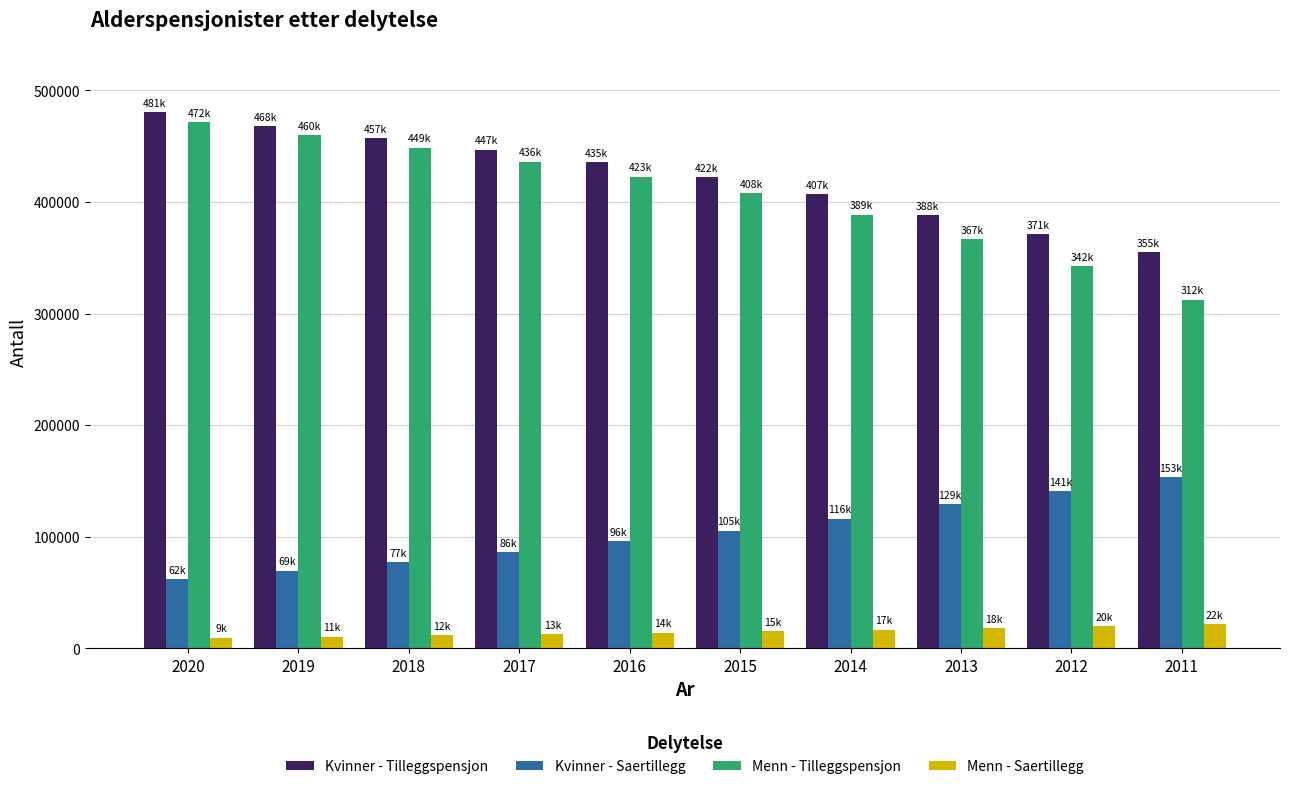

List the series in order of their peak value, highest first.

Kvinner - Tilleggspensjon, Menn - Tilleggspensjon, Kvinner - Saertillegg, Menn - Saertillegg